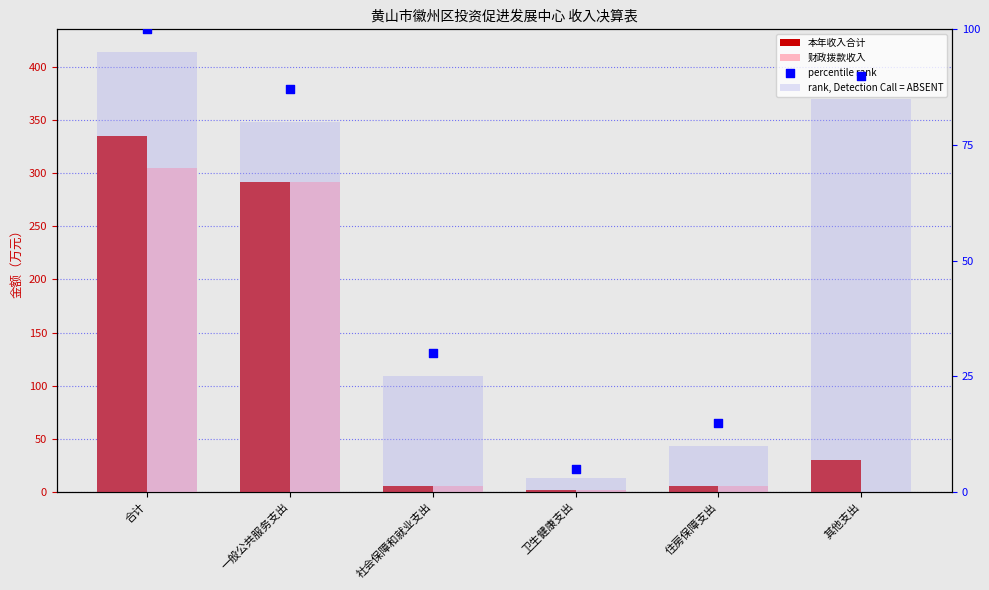

Which series has the widest spread of Y values?

本年收入合计